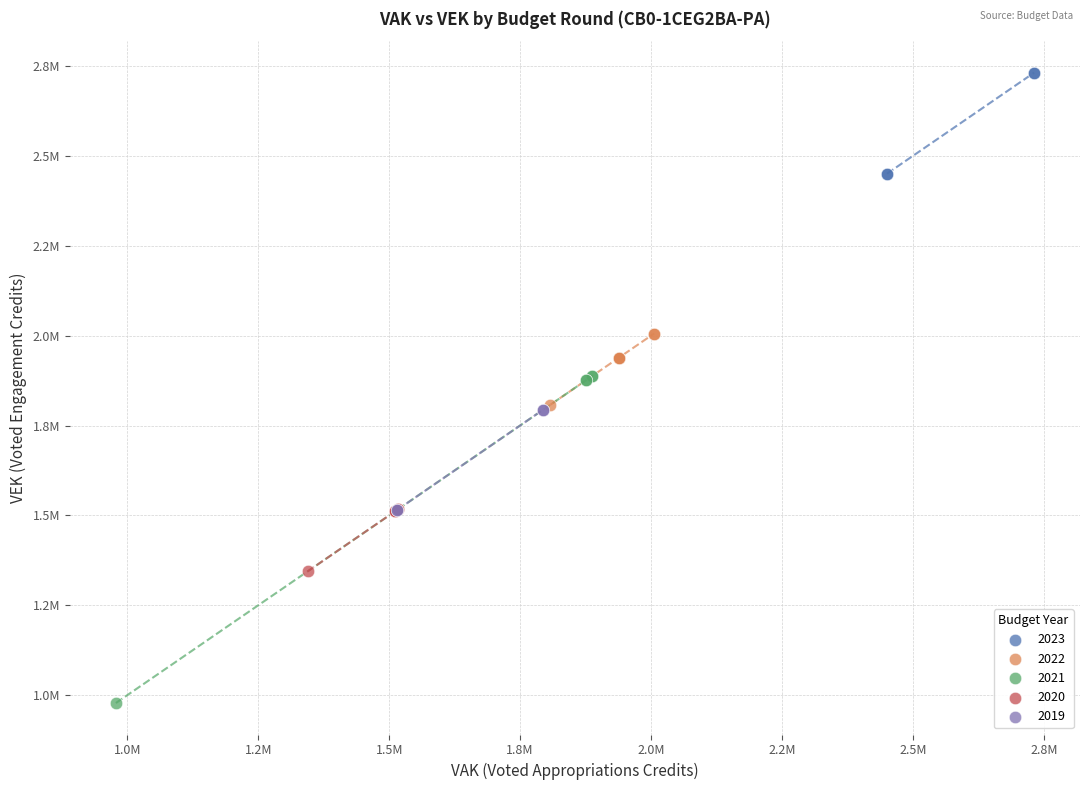

What are all the series names shown in the legend?

2023, 2022, 2021, 2020, 2019